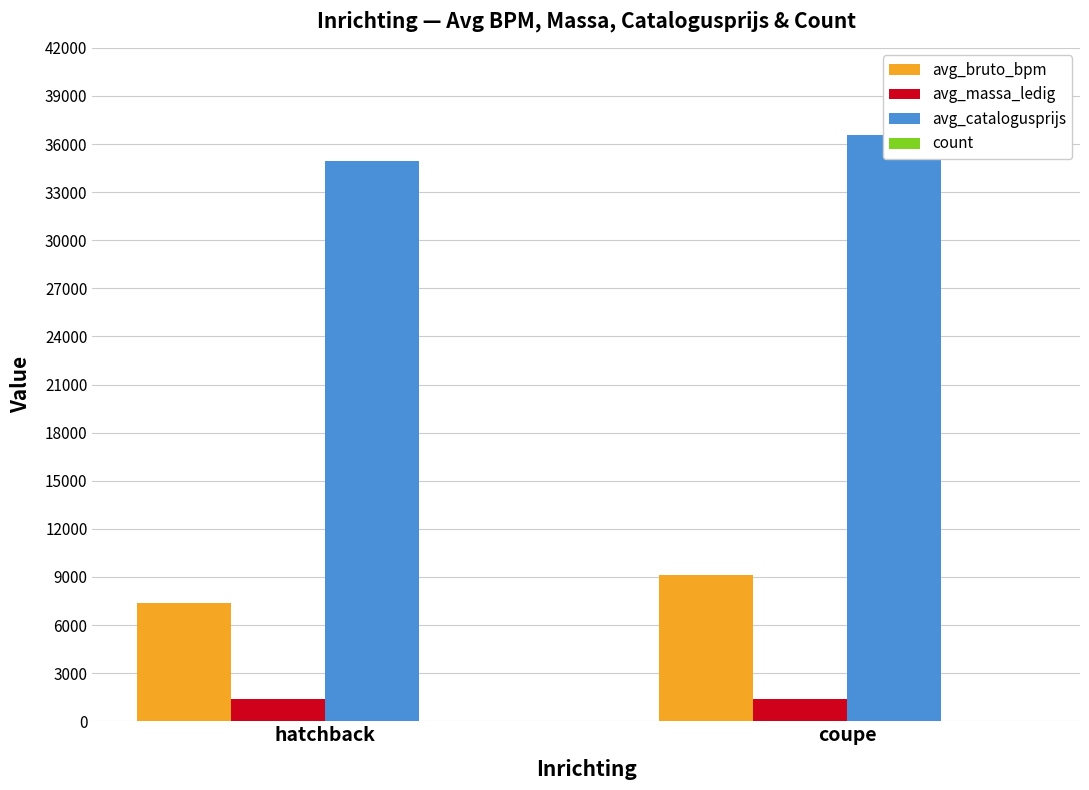

What is the label of the 1st bar from the left?

hatchback